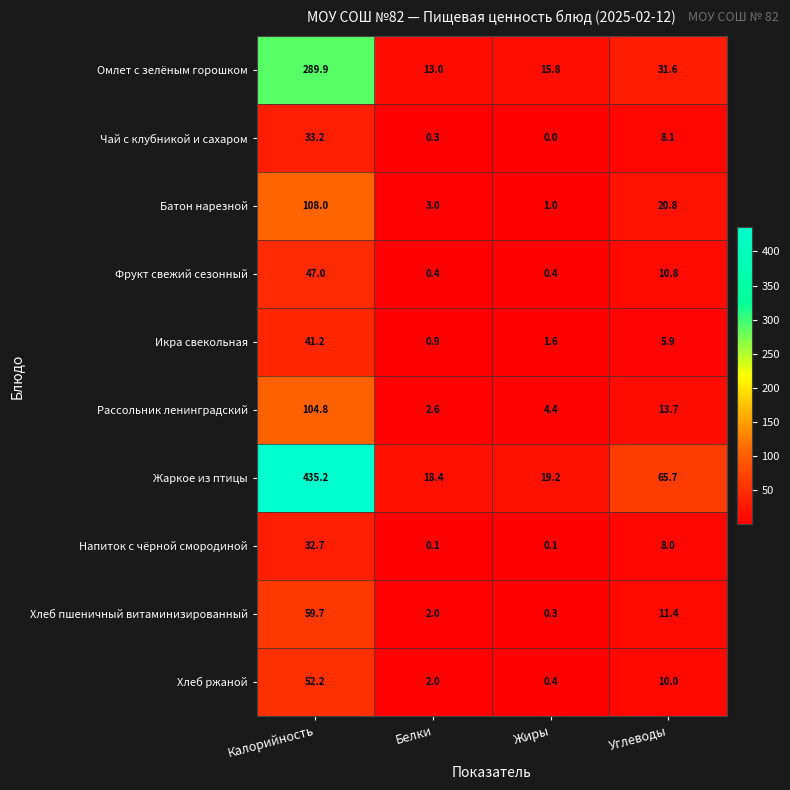

True or false: Хлеб ржаной has a value of 0.4 at Жиры.

True